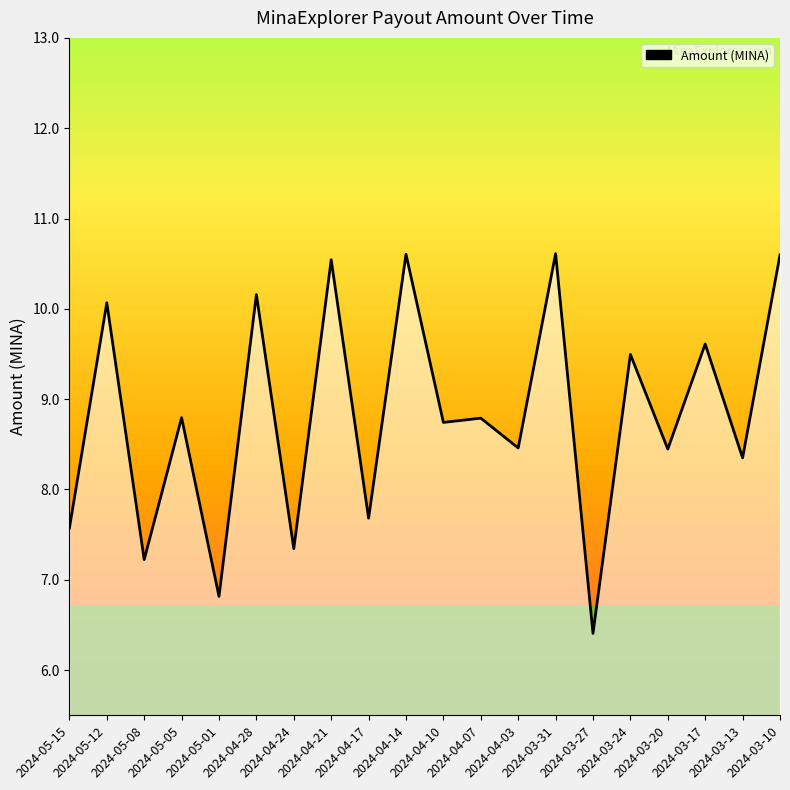

How many data points are less than 8?

6